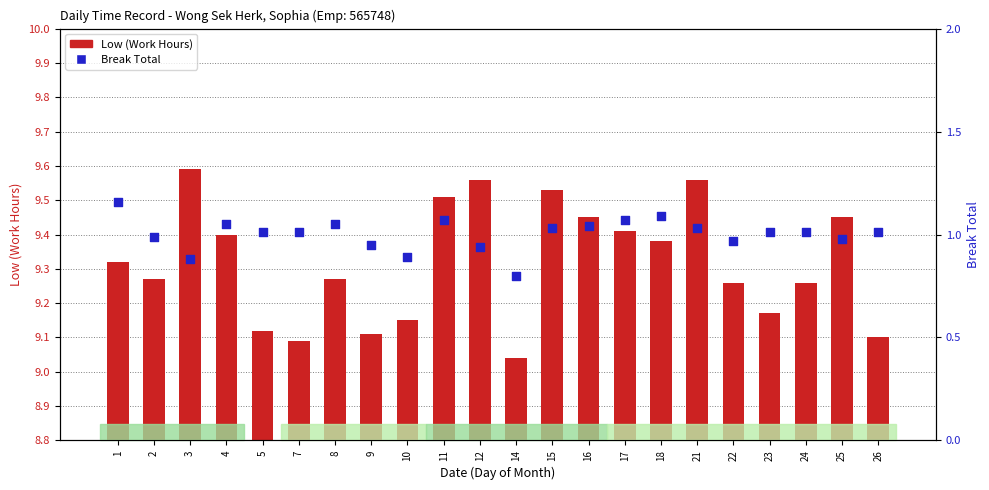

Which series has the largest Y range (max minus min)?

Low (Work Hours)